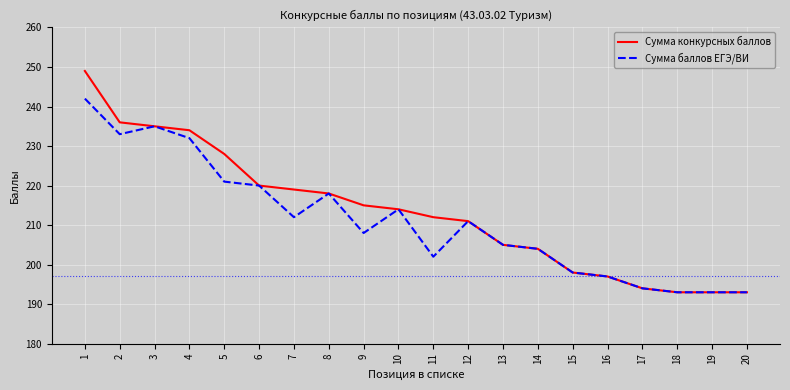

What is the sum of all Сумма конкурсных баллов values?

4268